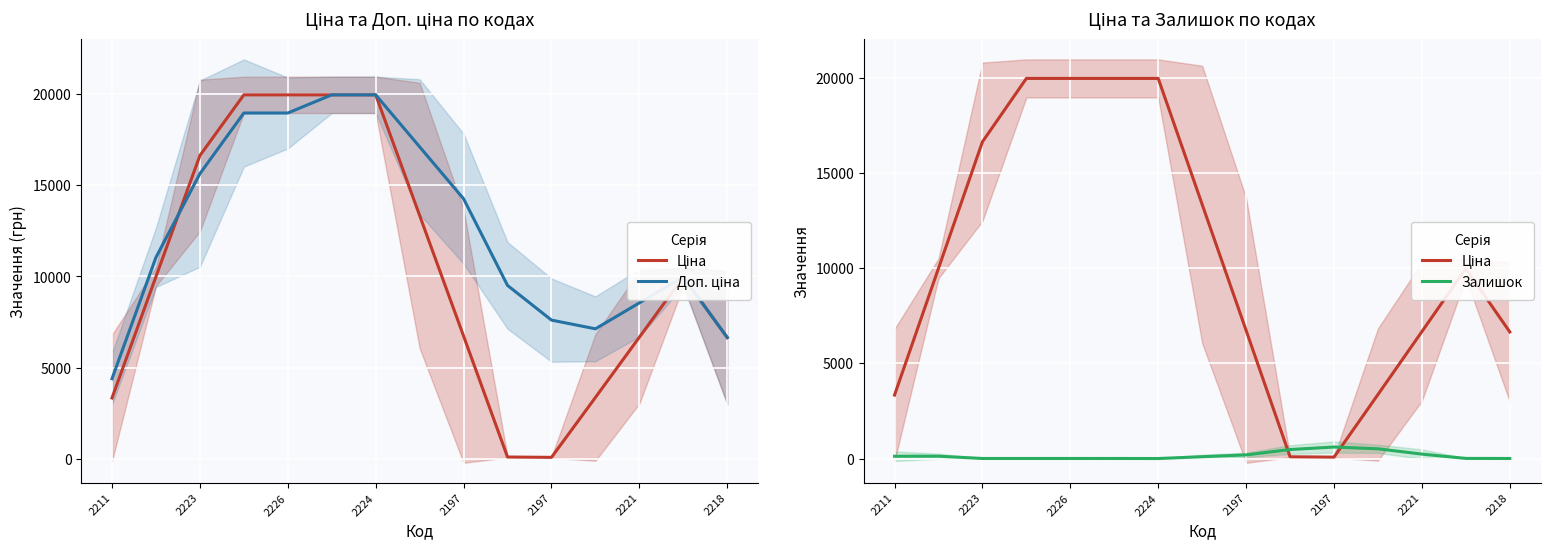

What is the average value of the Ціна series?

10448.2